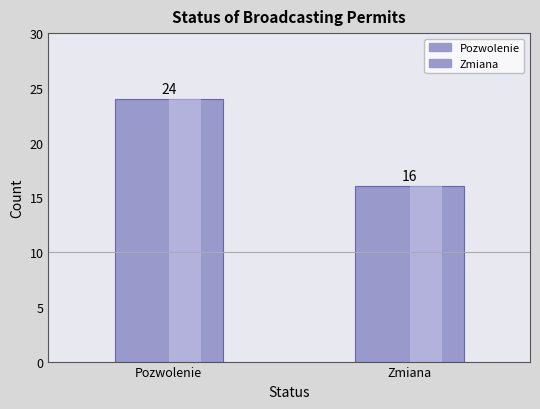

What is the greatest value displayed?

24